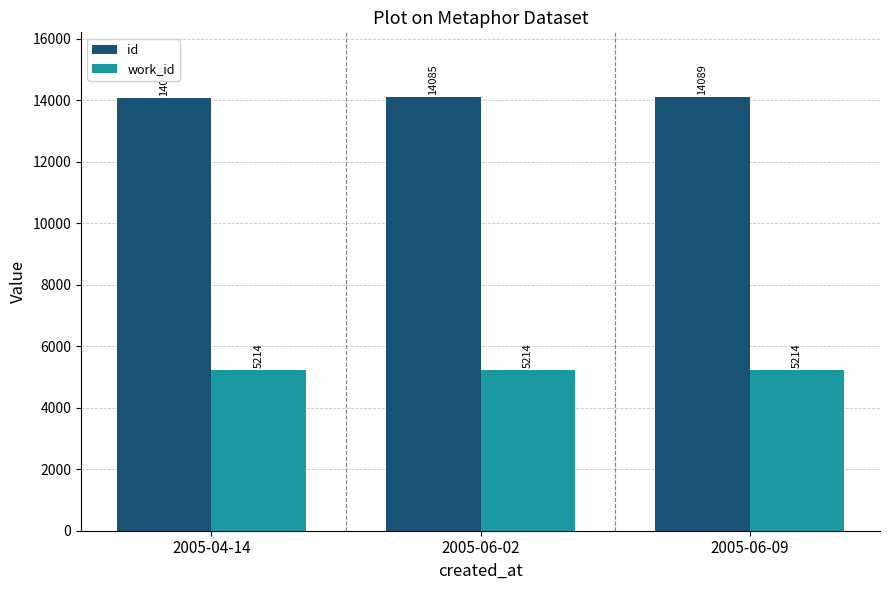

Rank the series by their maximum value, from highest to lowest.

id, work_id